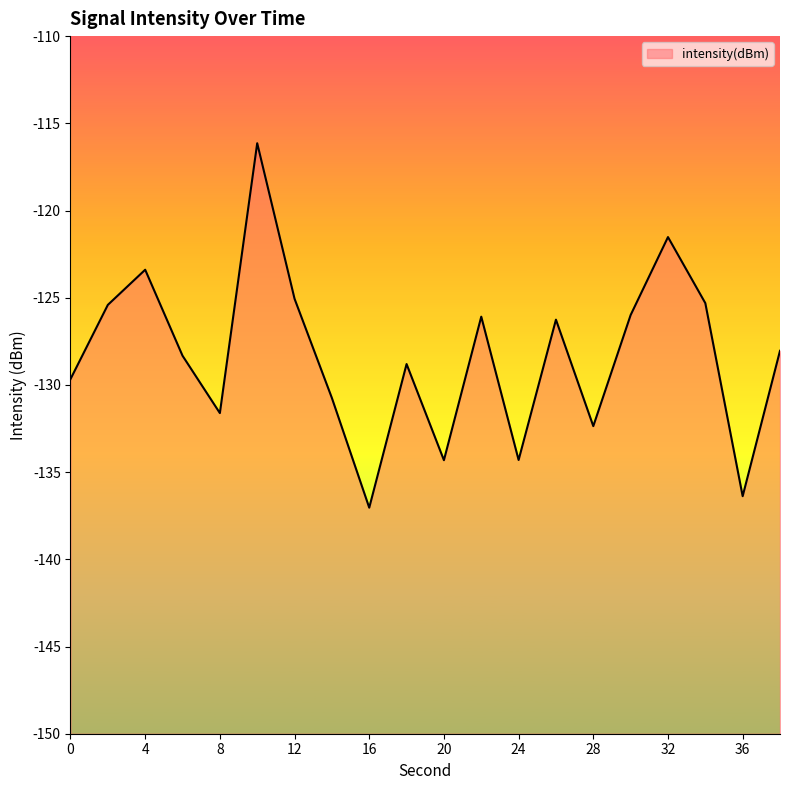

What is the sum of the values at 38 and 22?

-254.1